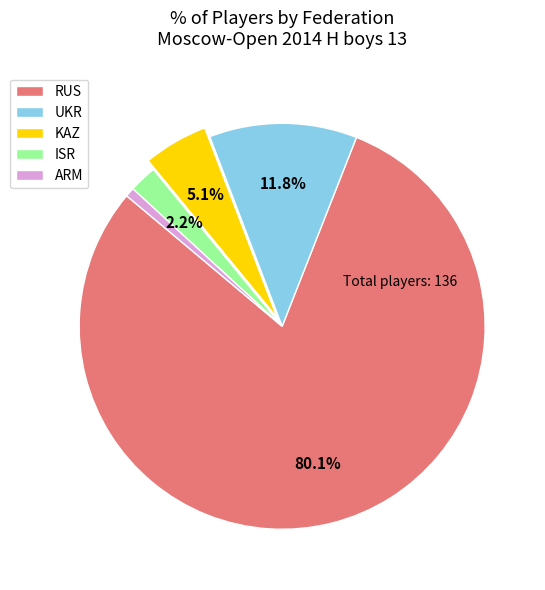

To the nearest percent, what portion does KAZ represent?

5%